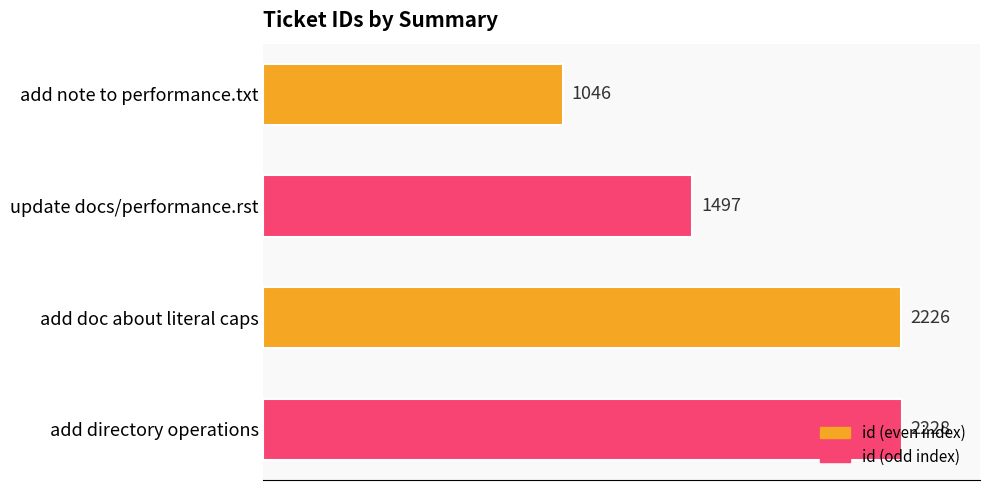

What is the smallest value displayed?

1046